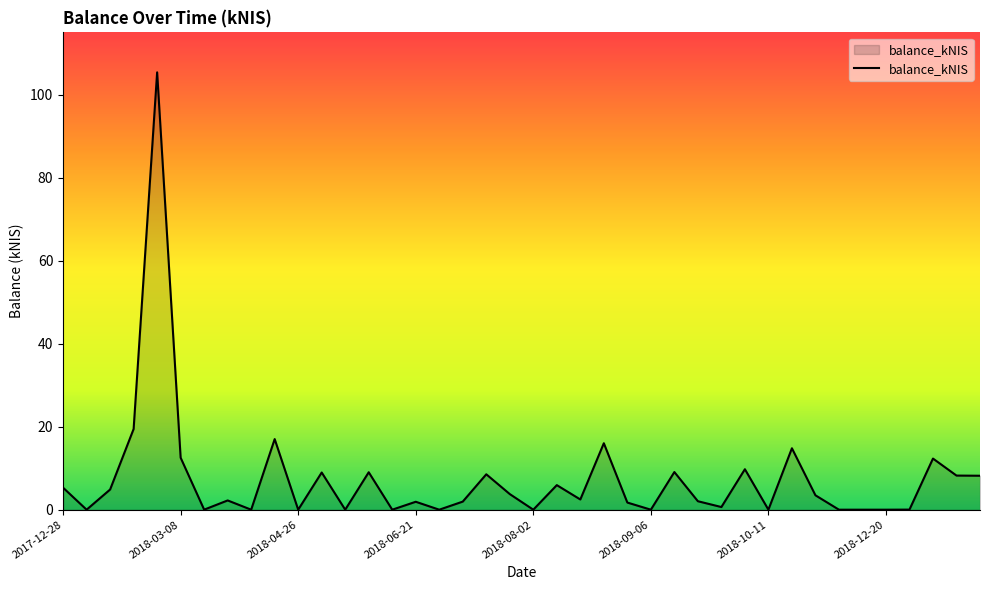

What is the difference between the maximum and minimum values?

105.4